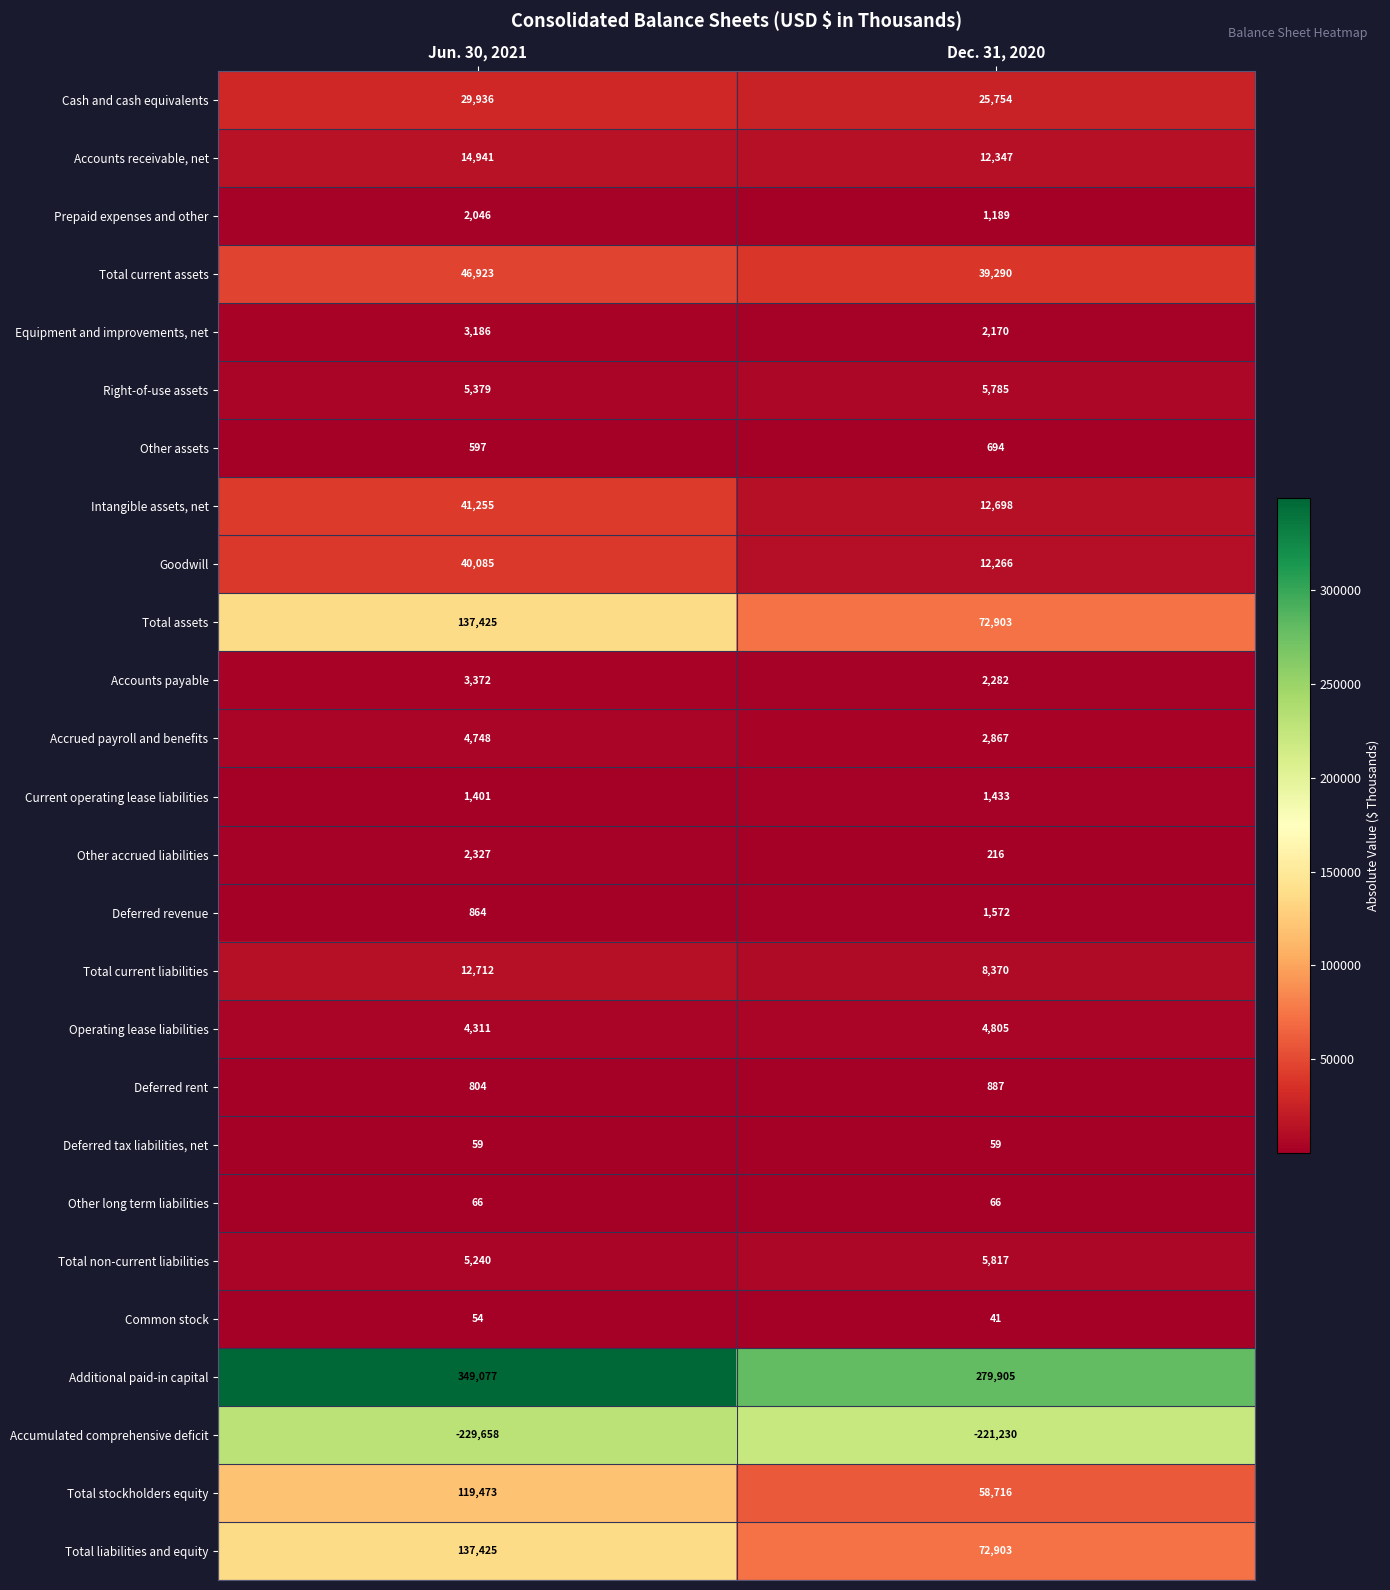

What is the spread (max minus min) of values at Jun. 30, 2021?

578735